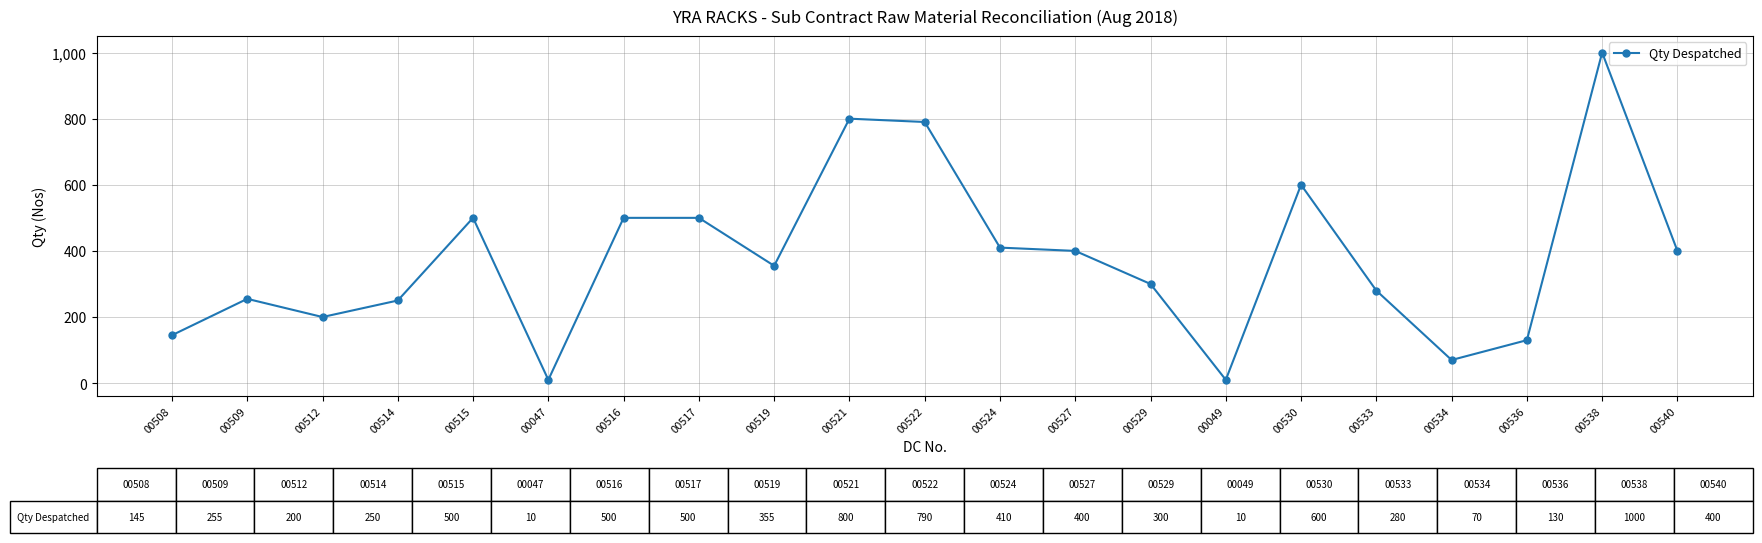

What is the sum of the values at 00508 and 00540?

545